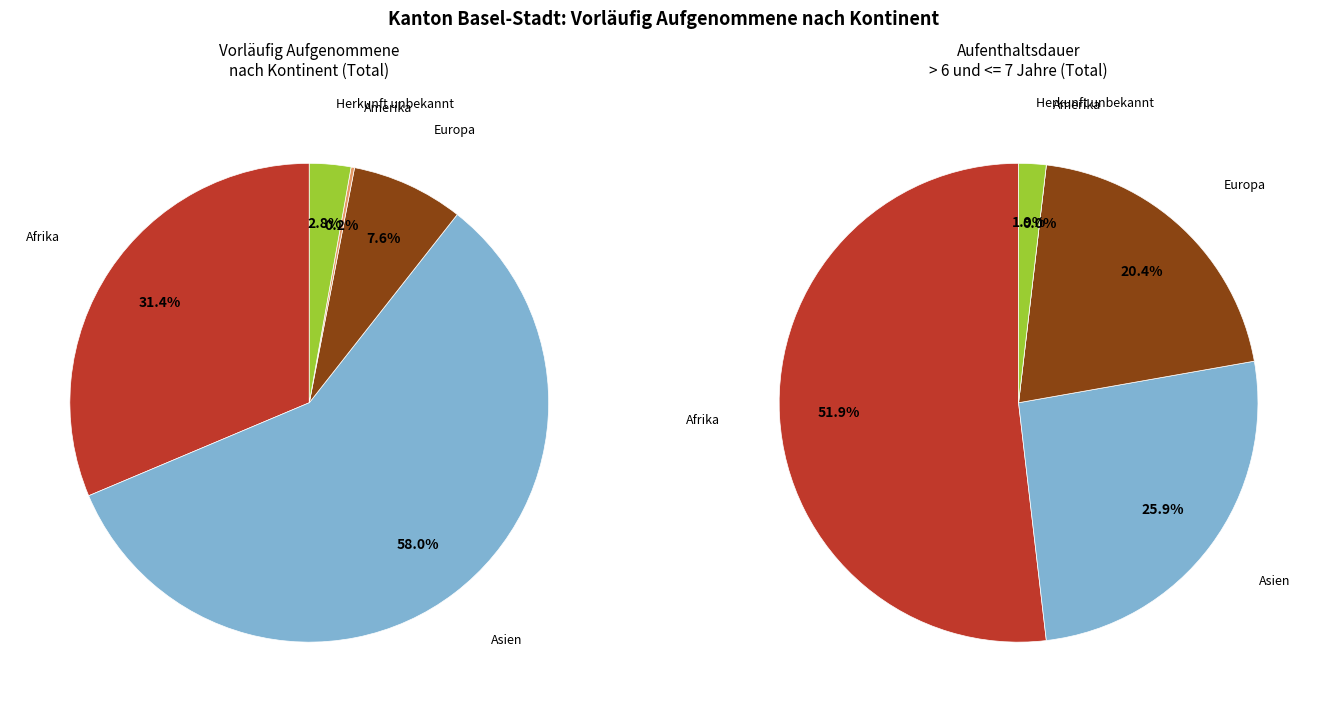

To the nearest percent, what percentage of the pie is Europa?

8%